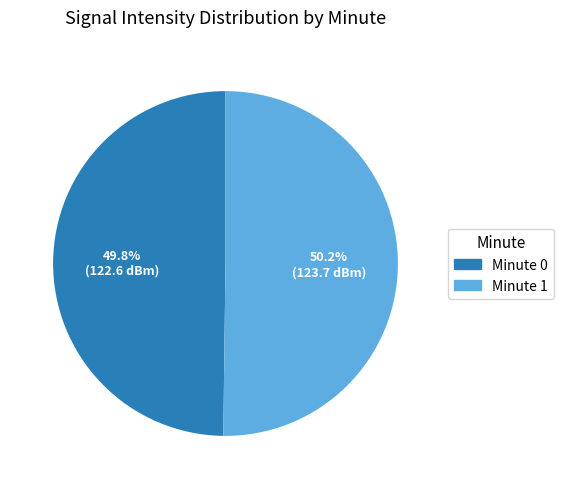

What is the ratio of the value at Minute 0 to the value at Minute 1?

1.0